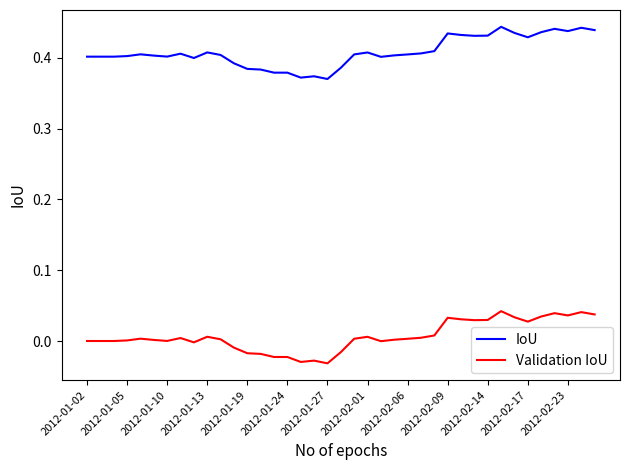

How many lines are shown in the chart?

2